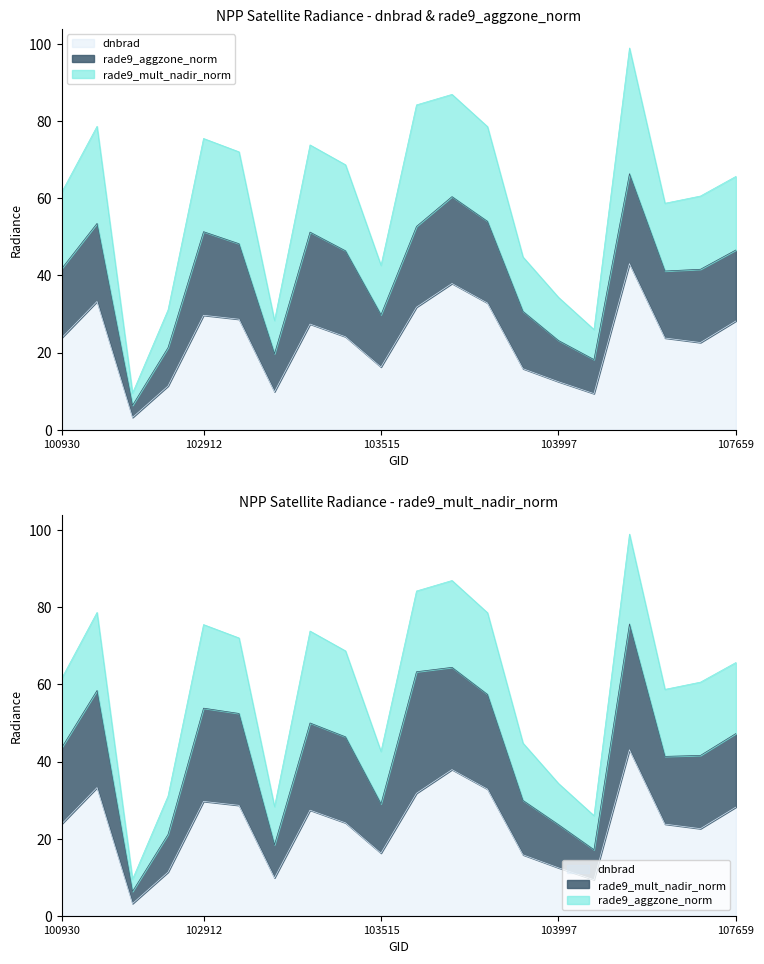

What is the difference between the highest and lowest values at 107659?

19.1